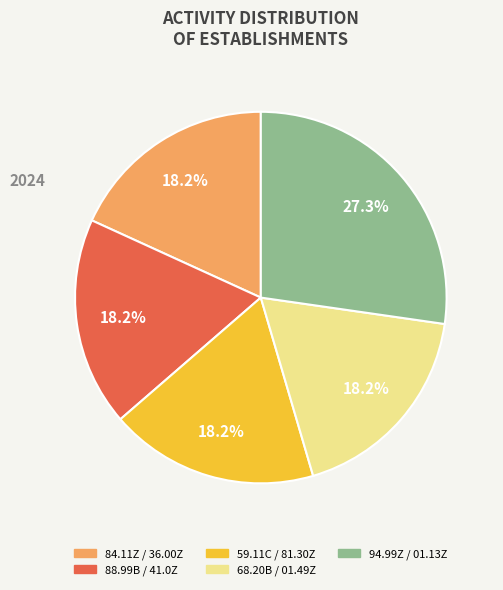

What percentage do 84.11Z / 36.00Z and 59.11C / 81.30Z together represent?

36.4%